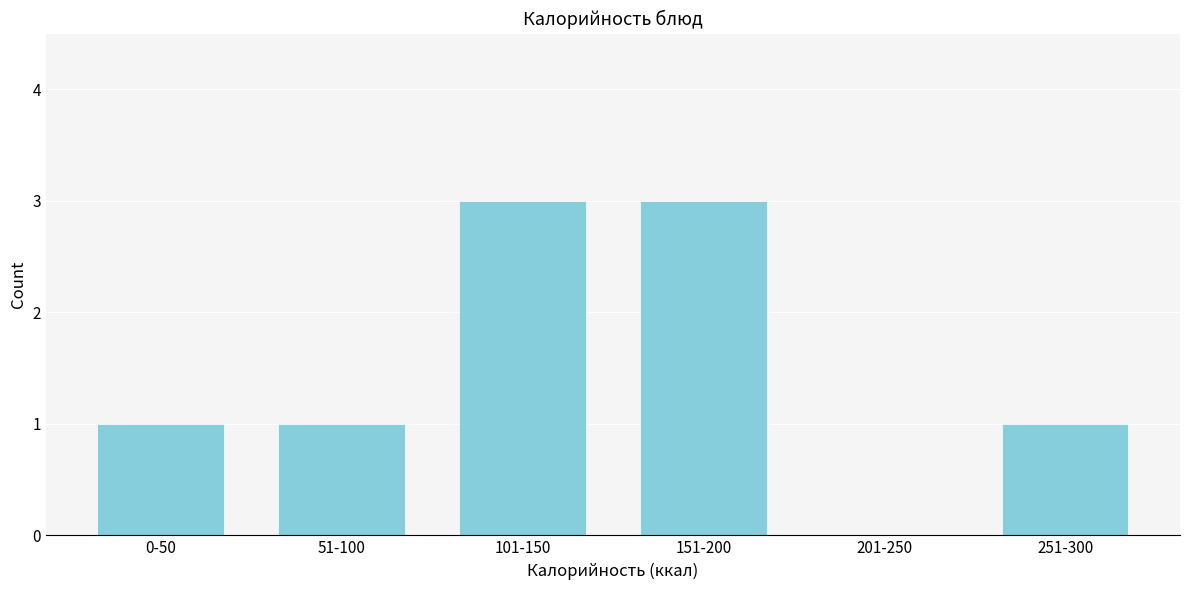

Reading right to left, what are all the values shown in this chart?

251-300=1	201-250=0	151-200=3	101-150=3	51-100=1	0-50=1